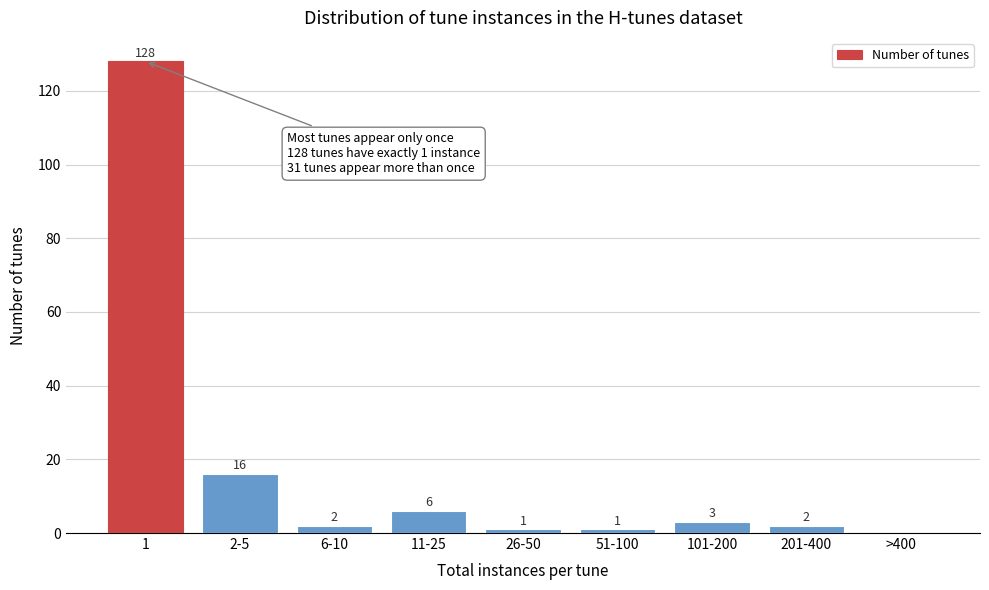

Reading right to left, list all the values displayed in this chart.

>400=0	201-400=2	101-200=3	51-100=1	26-50=1	11-25=6	6-10=2	2-5=16	1=128